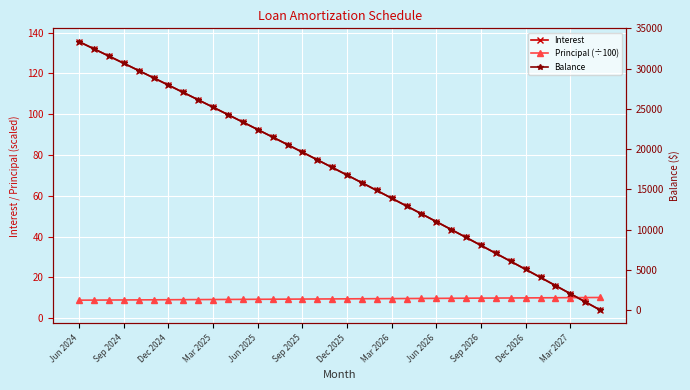

The value of Balance at 20 is 14860.0. True or false?

True